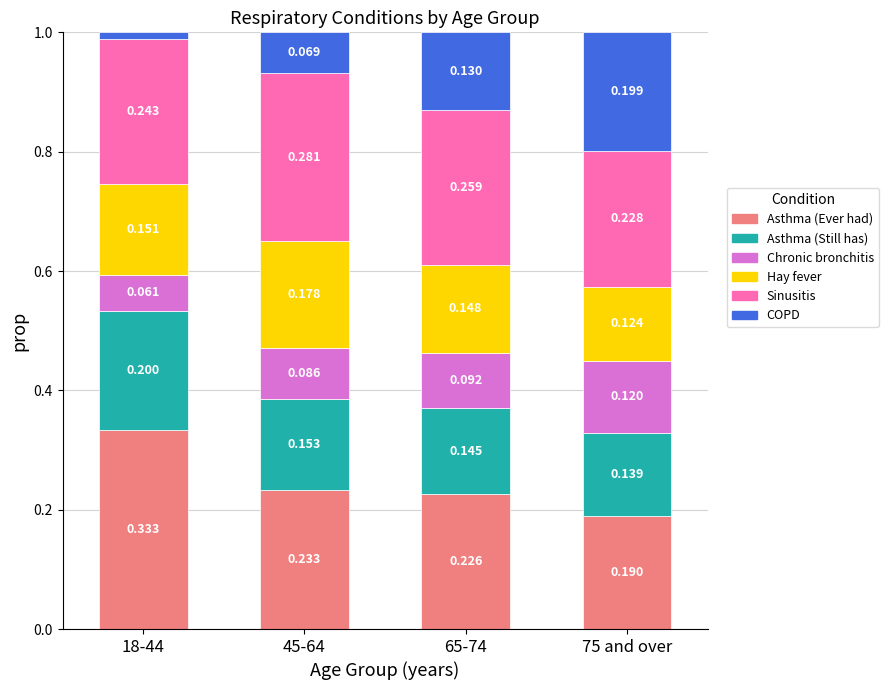

Rank the categories by Asthma (Still has) value from highest to lowest.

18-44, 45-64, 65-74, 75 and over